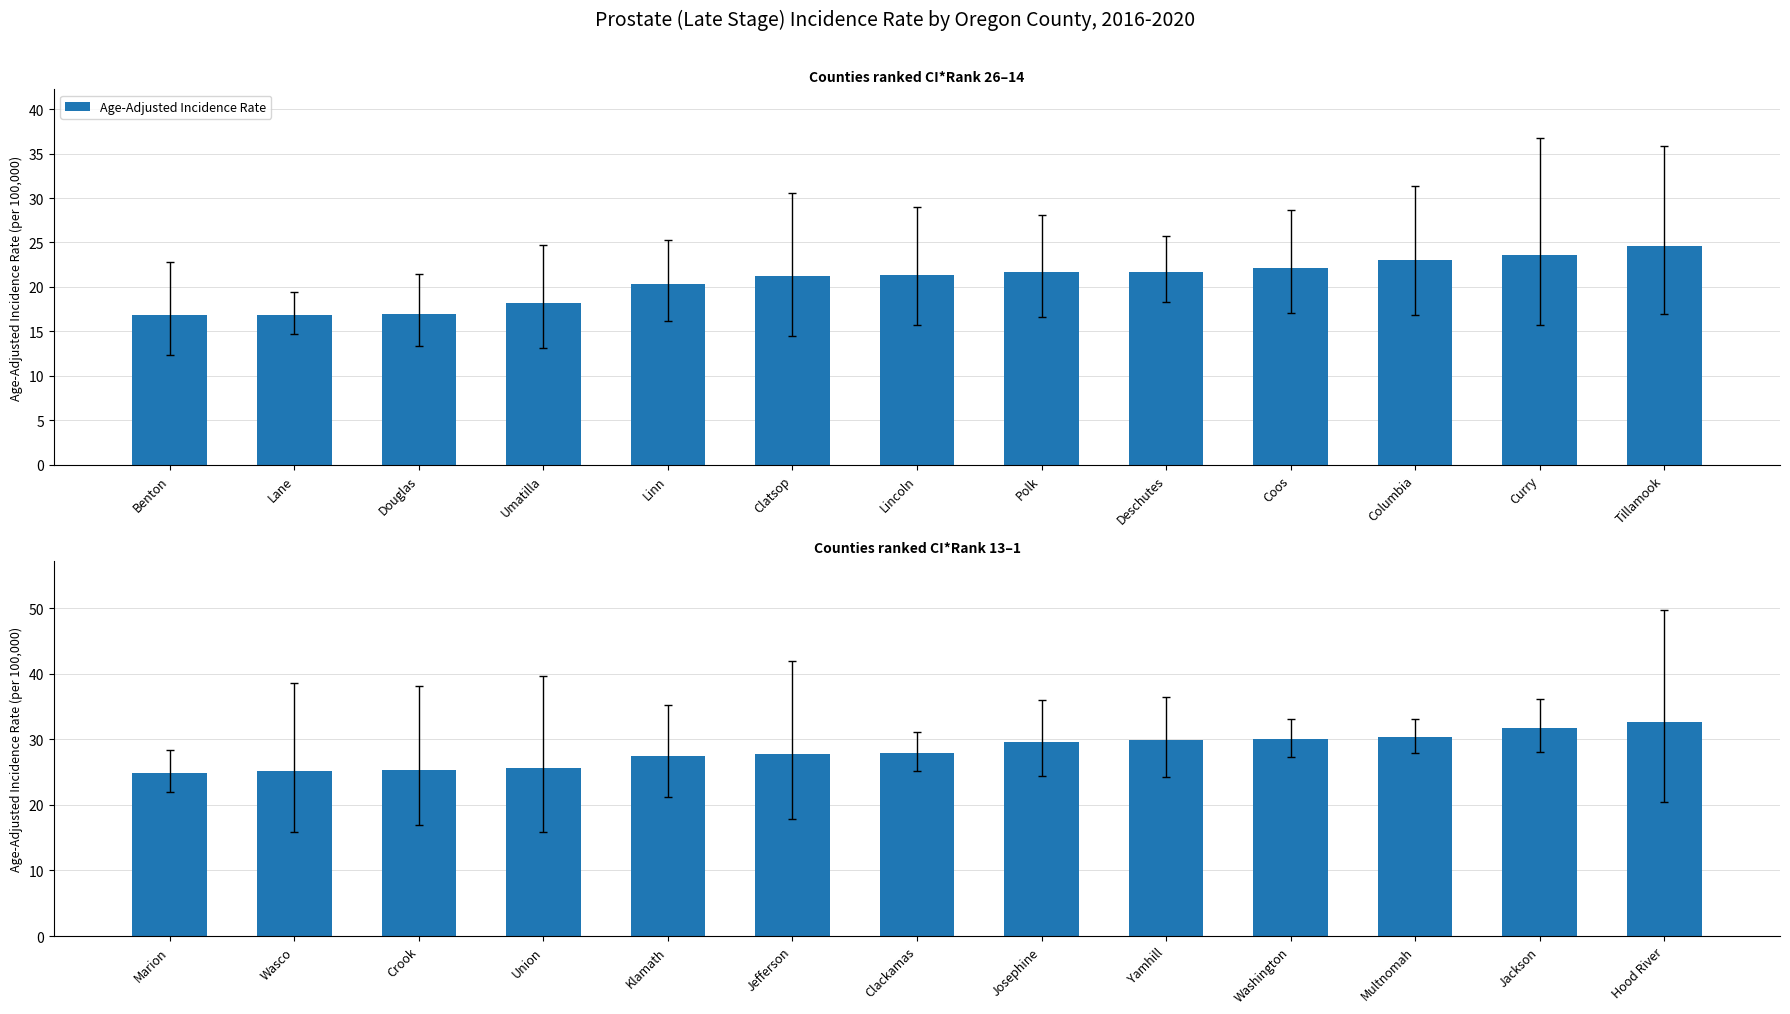

Which label corresponds to the smallest value in the chart?

Marion